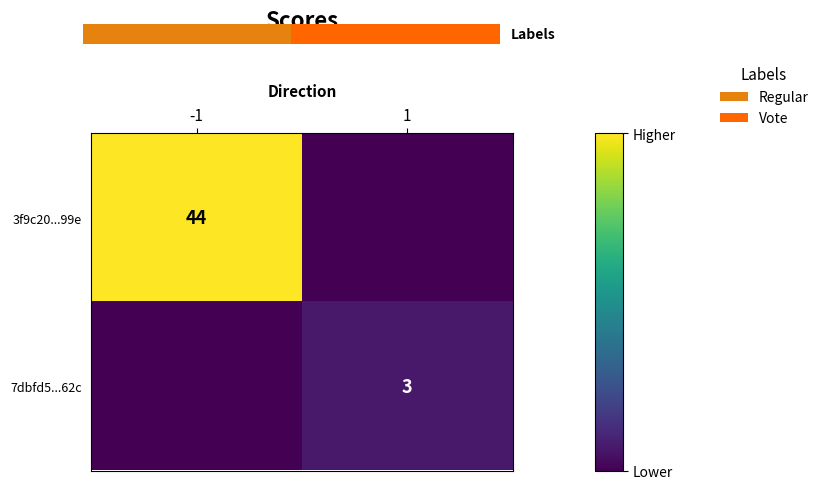

Count the 7dbfd5...62c values in the range 0 to 3.

2